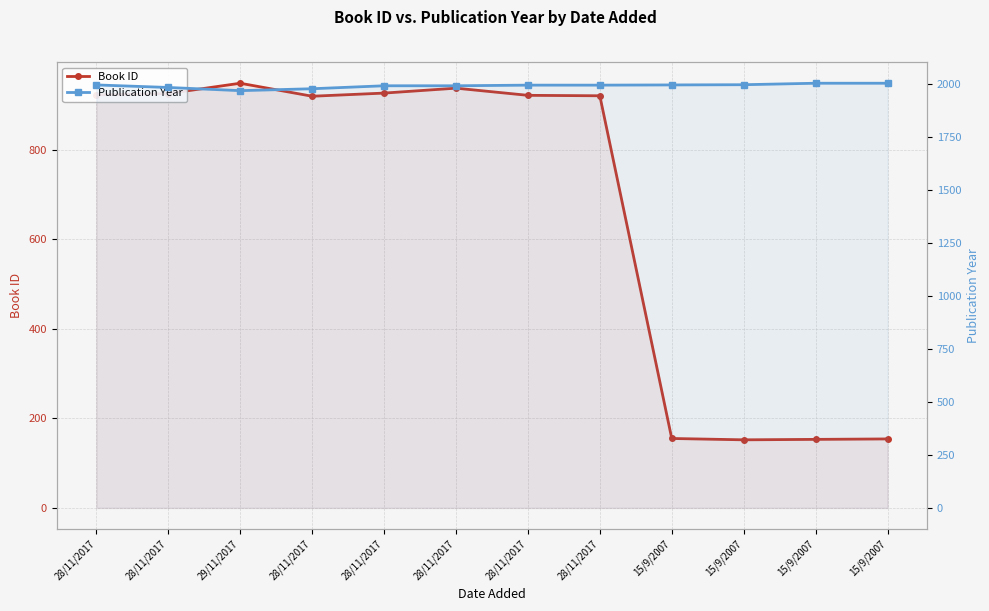

What is the label of the 10th point from the left?

15/9/2007